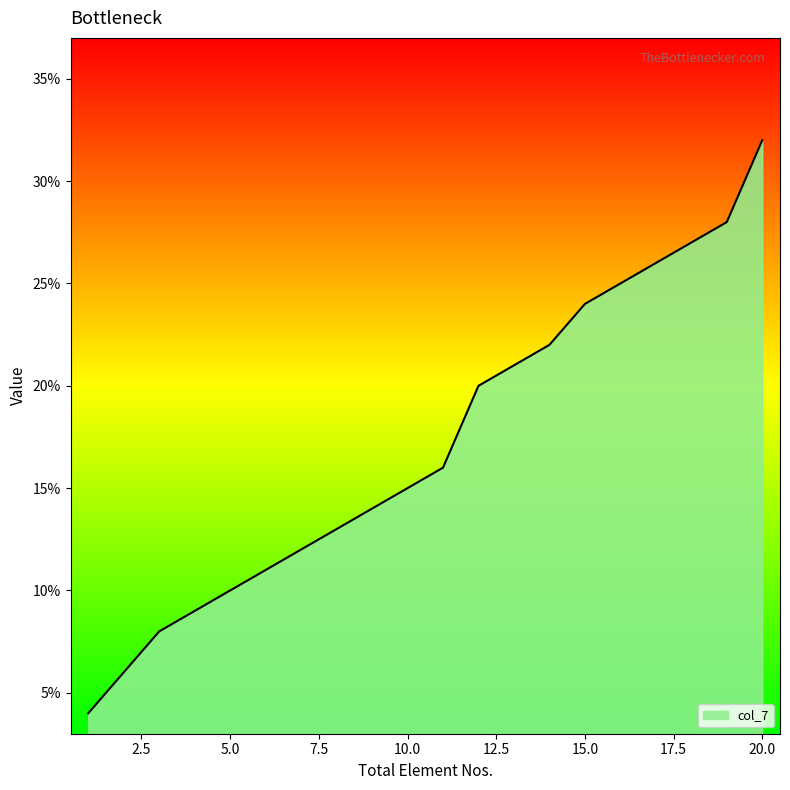

What is the minimum value shown in the chart?

4